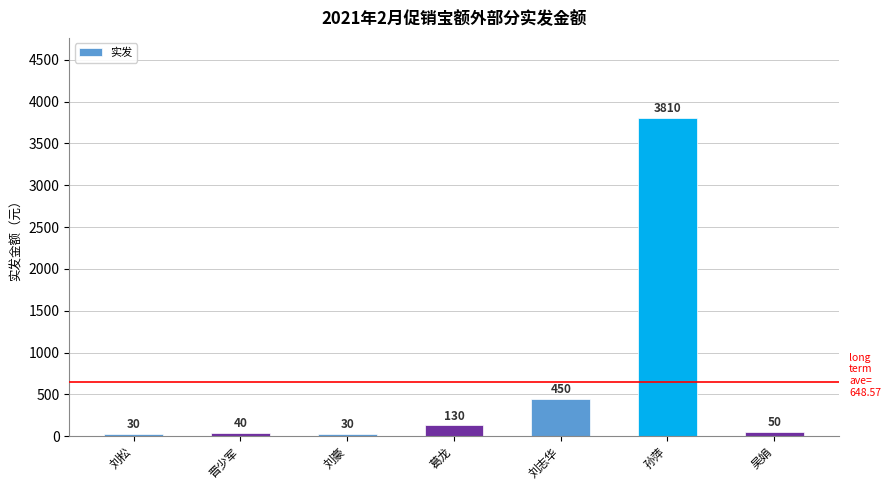

Reading left to right, extract all data points from this chart.

刘松=30	晋少军=40	刘豪=30	葛龙=130	刘志华=450	孙萍=3810	吴娟=50